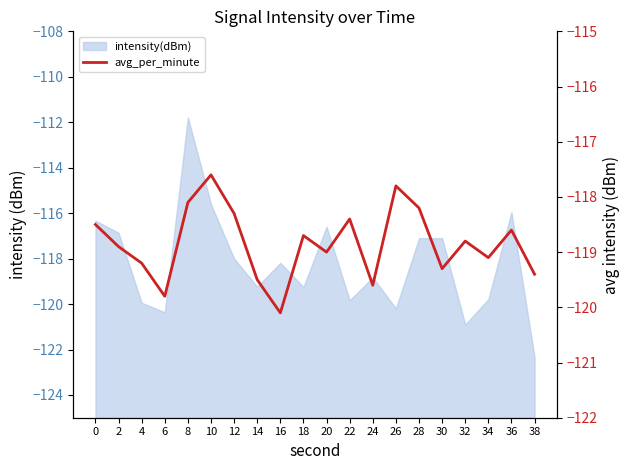

What value does the data have at 22?

-118.4